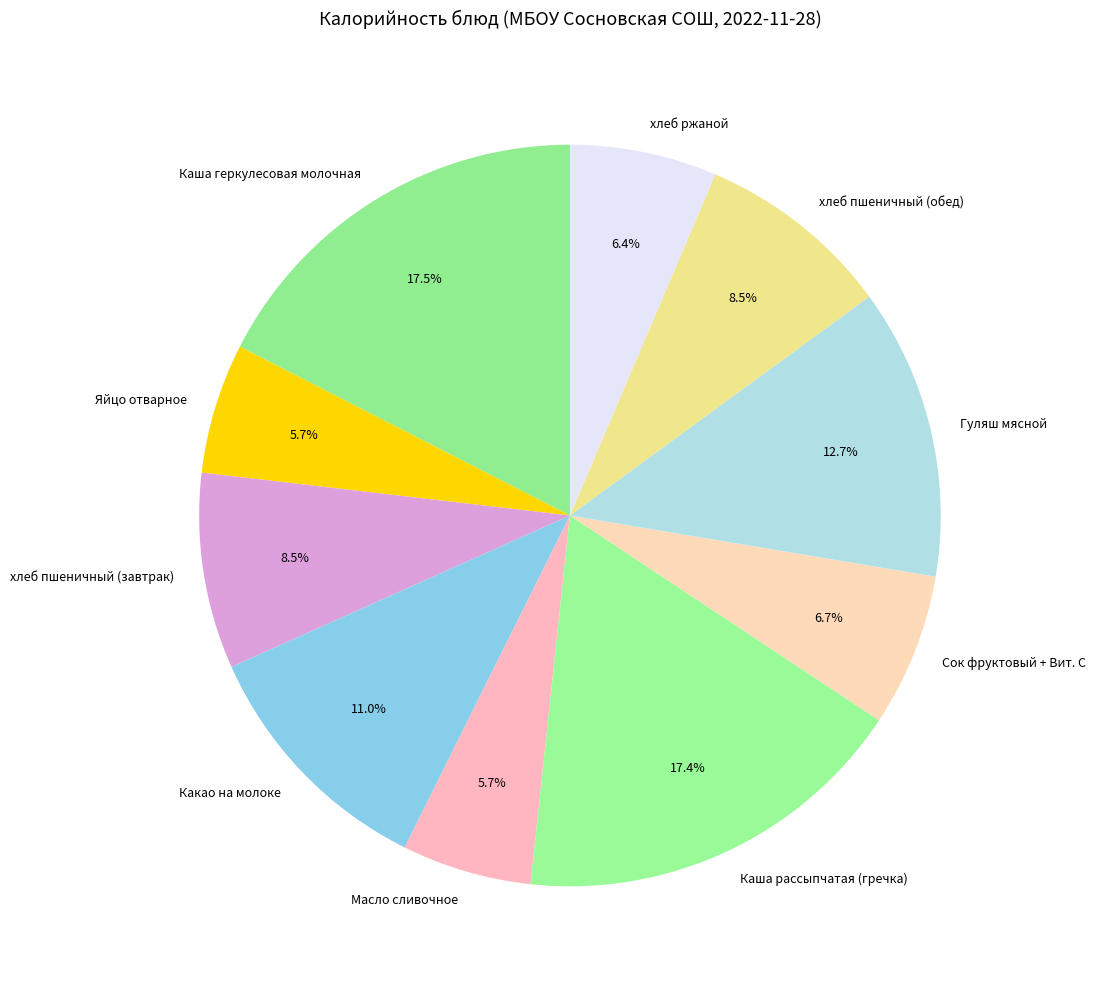

Does Масло сливочное represent more than half of the total?

No